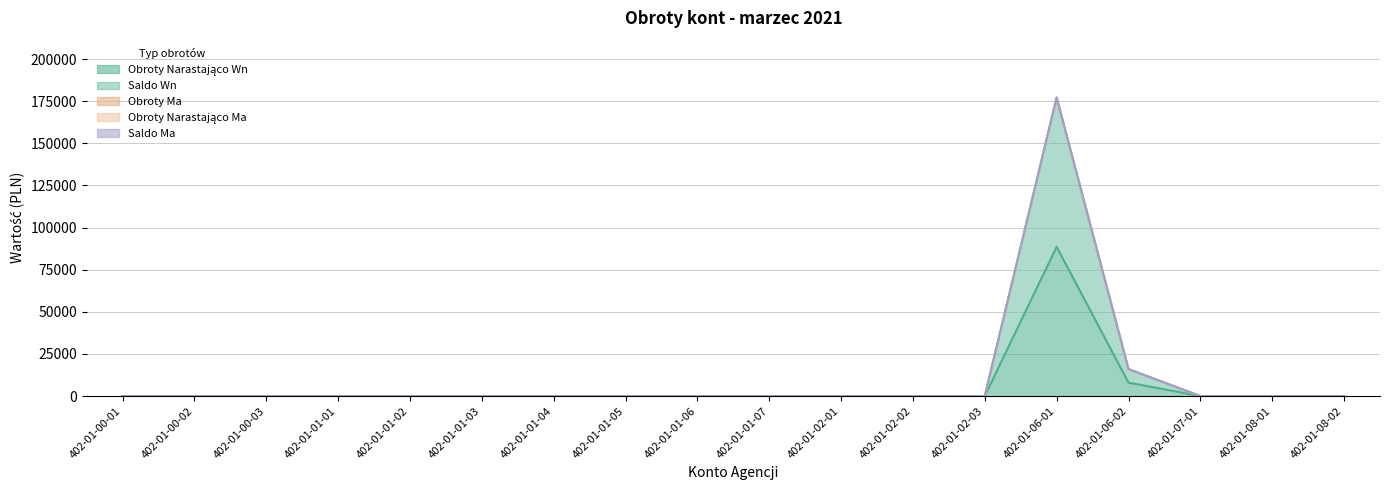

List the labels in order of Saldo Ma value, smallest first.

402-01-00-01, 402-01-00-02, 402-01-00-03, 402-01-01-01, 402-01-01-02, 402-01-01-03, 402-01-01-04, 402-01-01-05, 402-01-01-06, 402-01-01-07, 402-01-02-01, 402-01-02-02, 402-01-02-03, 402-01-06-01, 402-01-06-02, 402-01-07-01, 402-01-08-01, 402-01-08-02